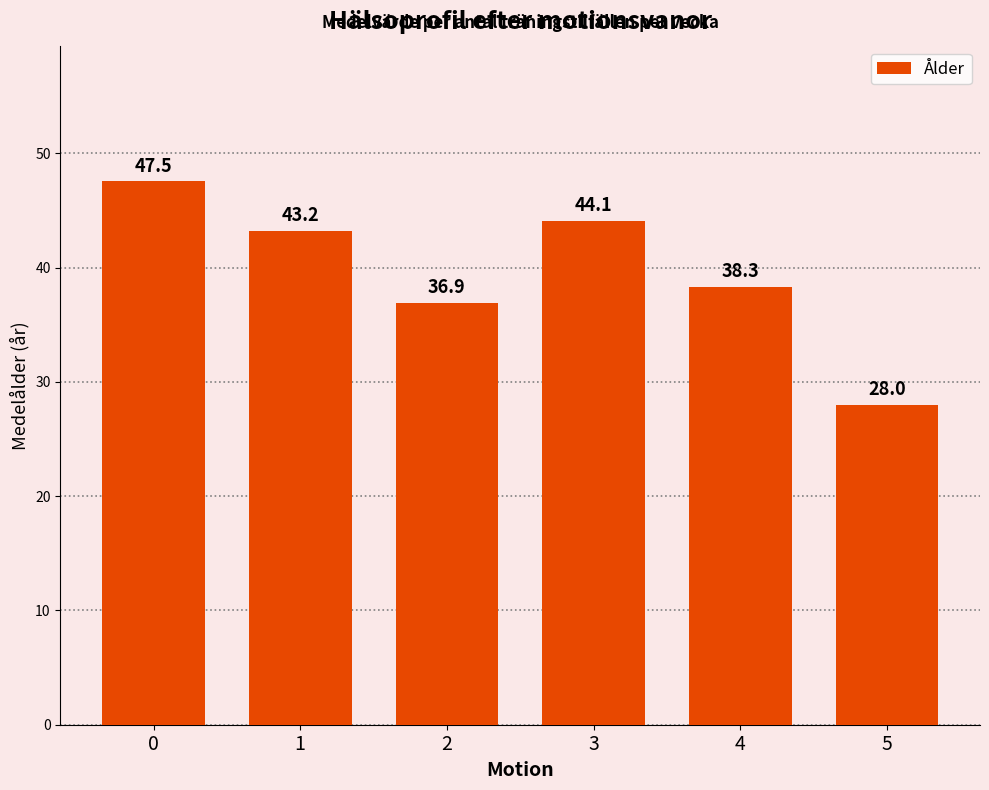

List the labels in order of value, smallest first.

5, 2, 4, 1, 3, 0